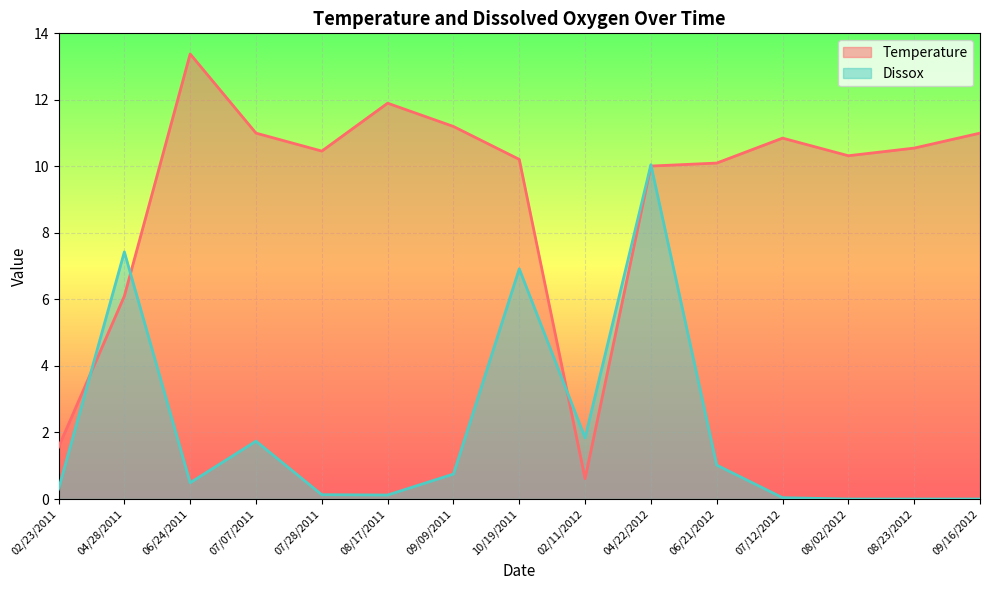

What is the label of the 4th point from the left?

07/07/2011